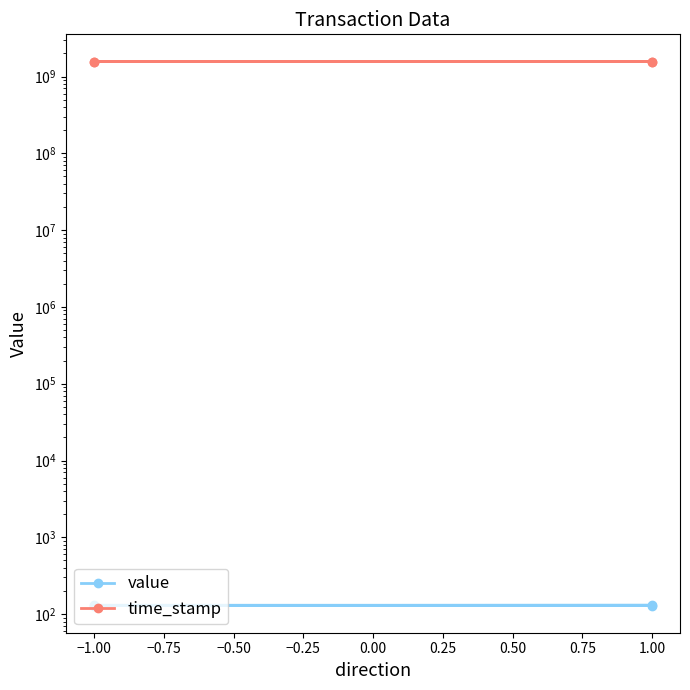

Rank the series by their average value, from lowest to highest.

value, time_stamp